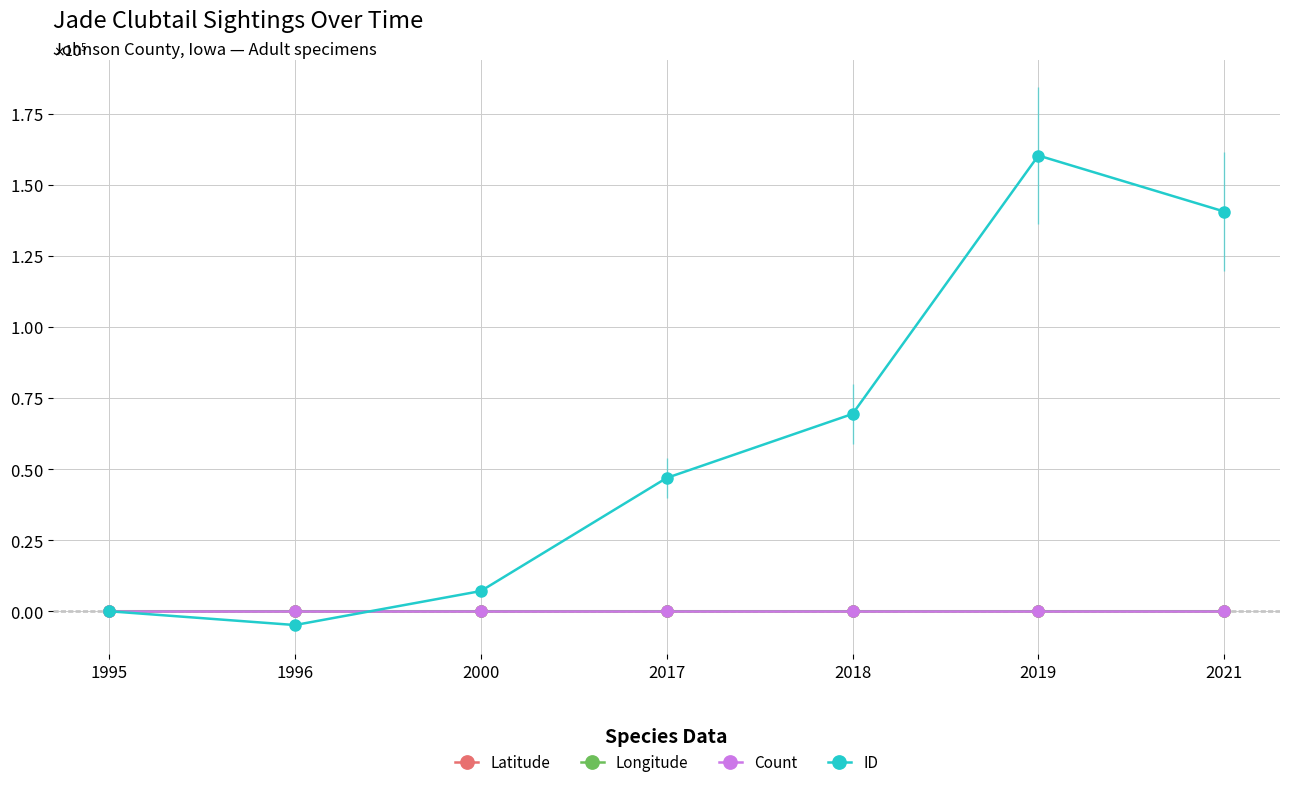

What are all the series names shown in the legend?

Latitude, Longitude, Count, ID